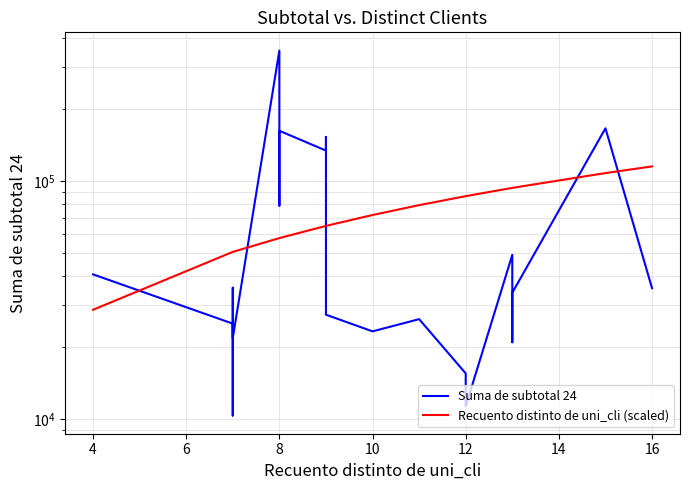

Is the value of Suma de subtotal 24 at 10 greater than the value of Recuento distinto de uni_cli (scaled) at 14?

No